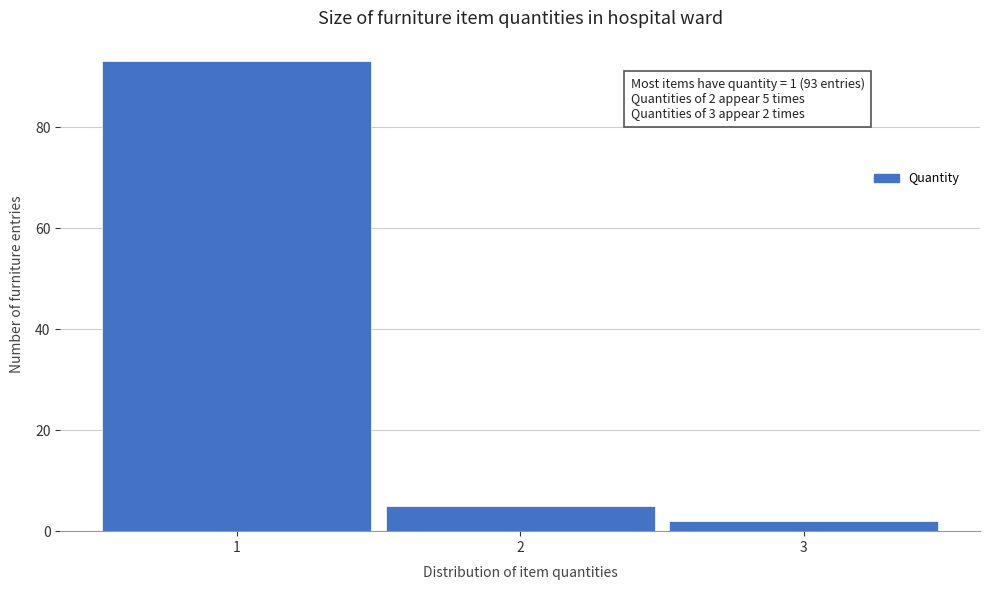

Over which range of the x-axis is the bar tallest?

0.5 to 1.5